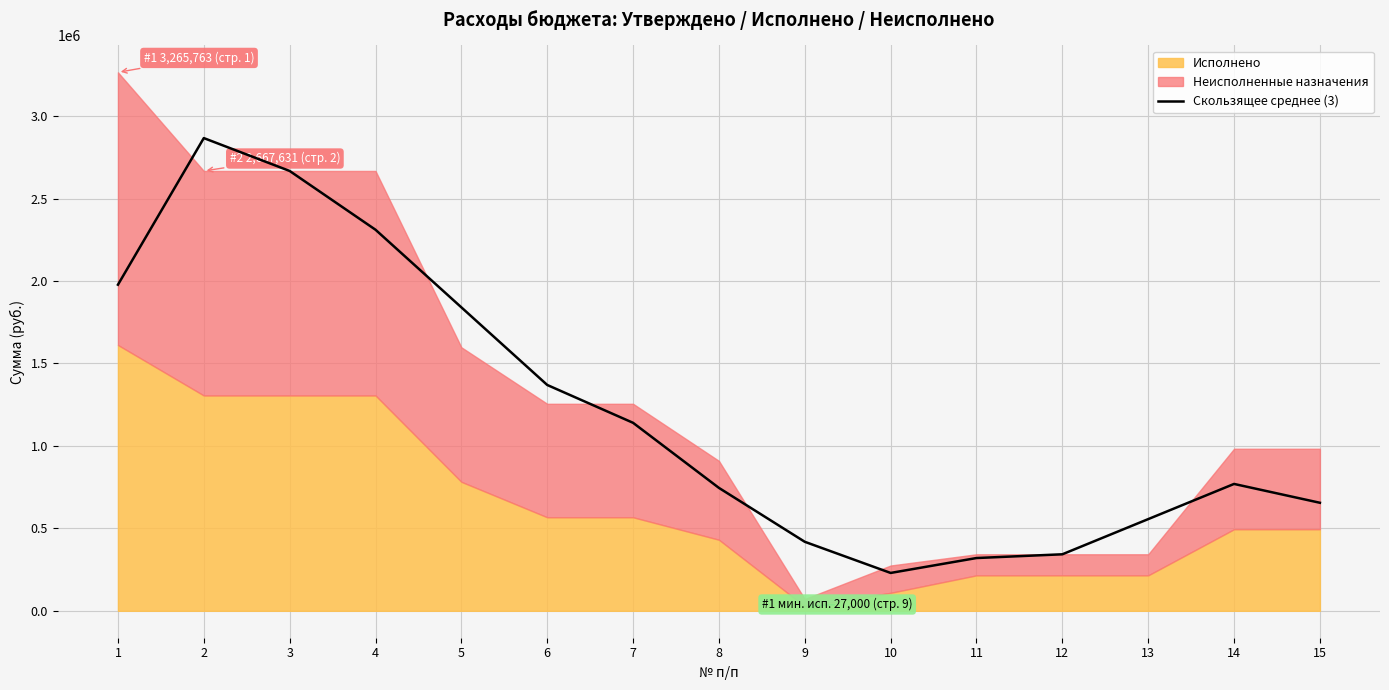

The value at 6 is 1369693.7. True or false?

True